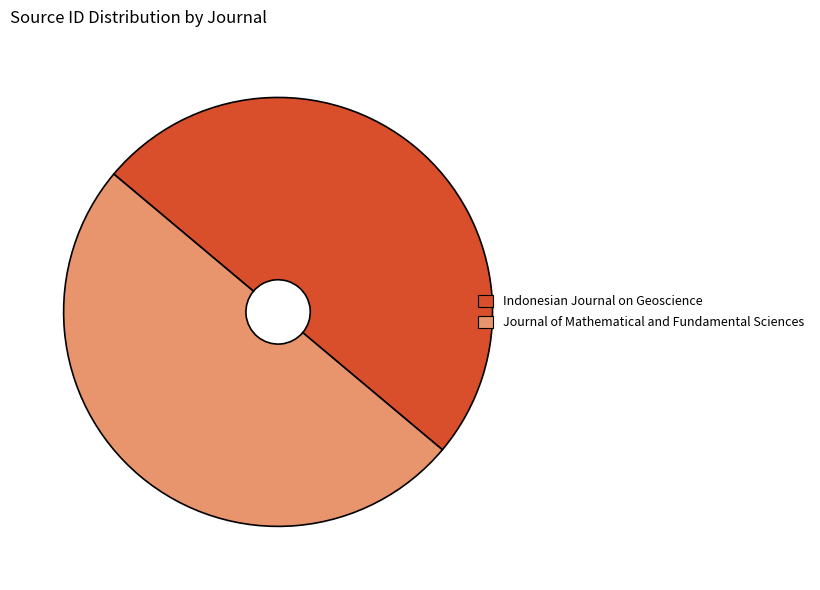

Is the sum of Indonesian Journal on Geoscience and Journal of Mathematical and Fundamental Sciences greater than half?

Yes